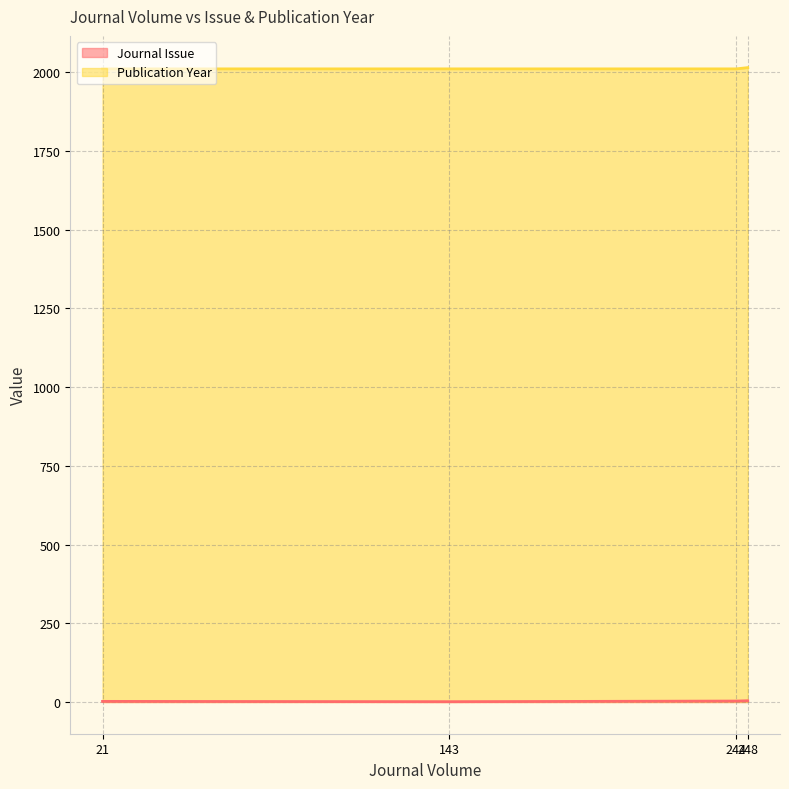

Reading right to left, what are all the values shown in this chart?

Journal Issue: 21=2	248=4	143=1	244=3
Publication Year: 21=2011	248=2015	143=2011	244=2011